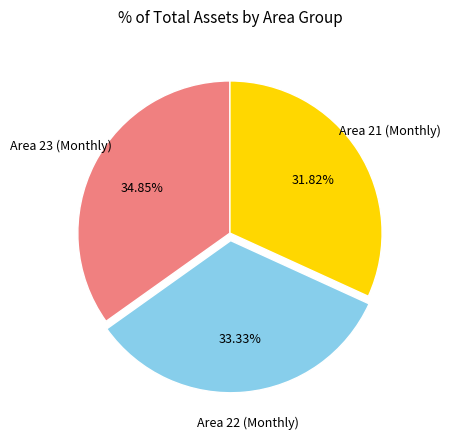

Is there a majority slice in this chart?

No